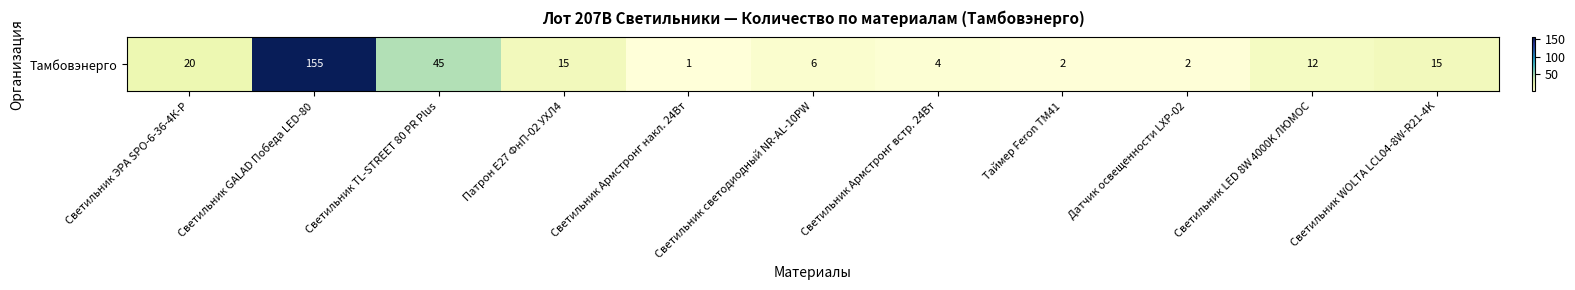

True or false: the data shows 12 at Светильник LED 8W 4000K ЛЮМОС.

True